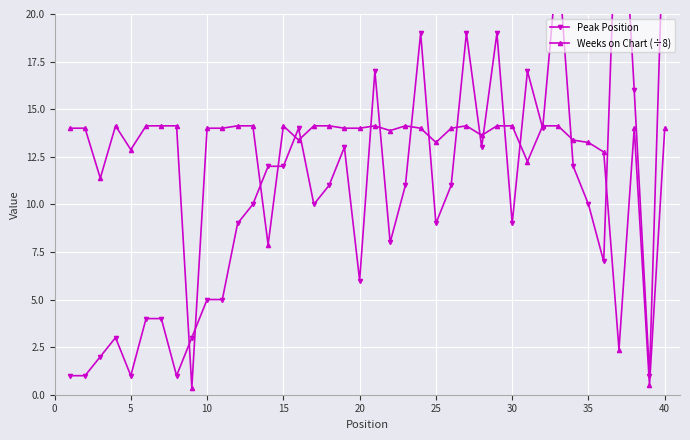

How many lines are shown in the chart?

2